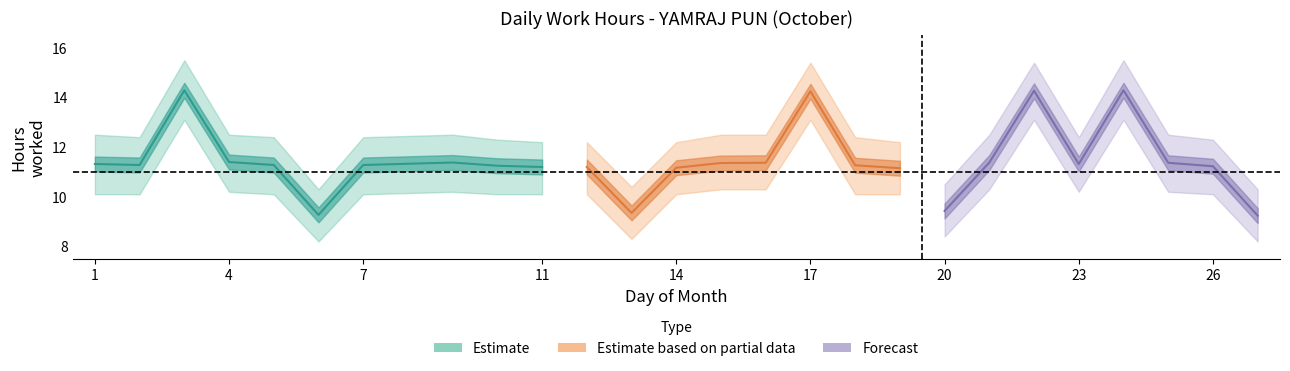

In Low Lower, how many points are higher than both neighbors (excluding endpoints)?

5